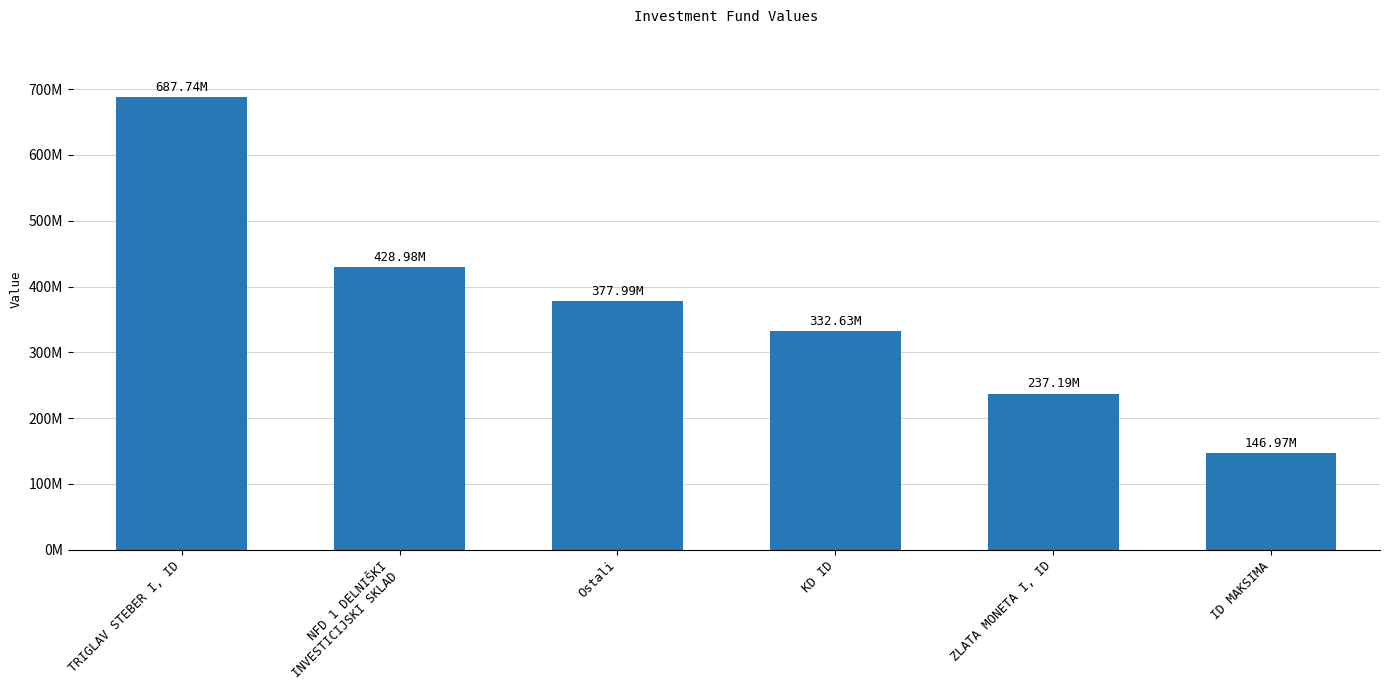

Are the bars horizontal?

No